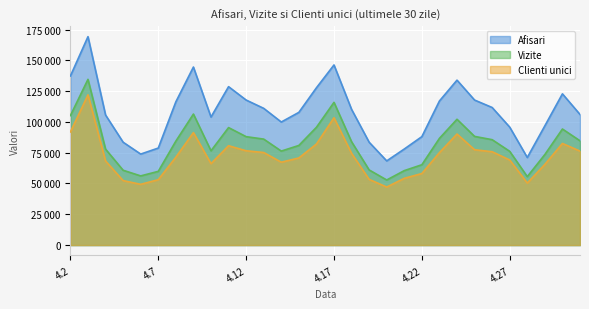

How many interior local valleys does the Clienti unici series have?

5